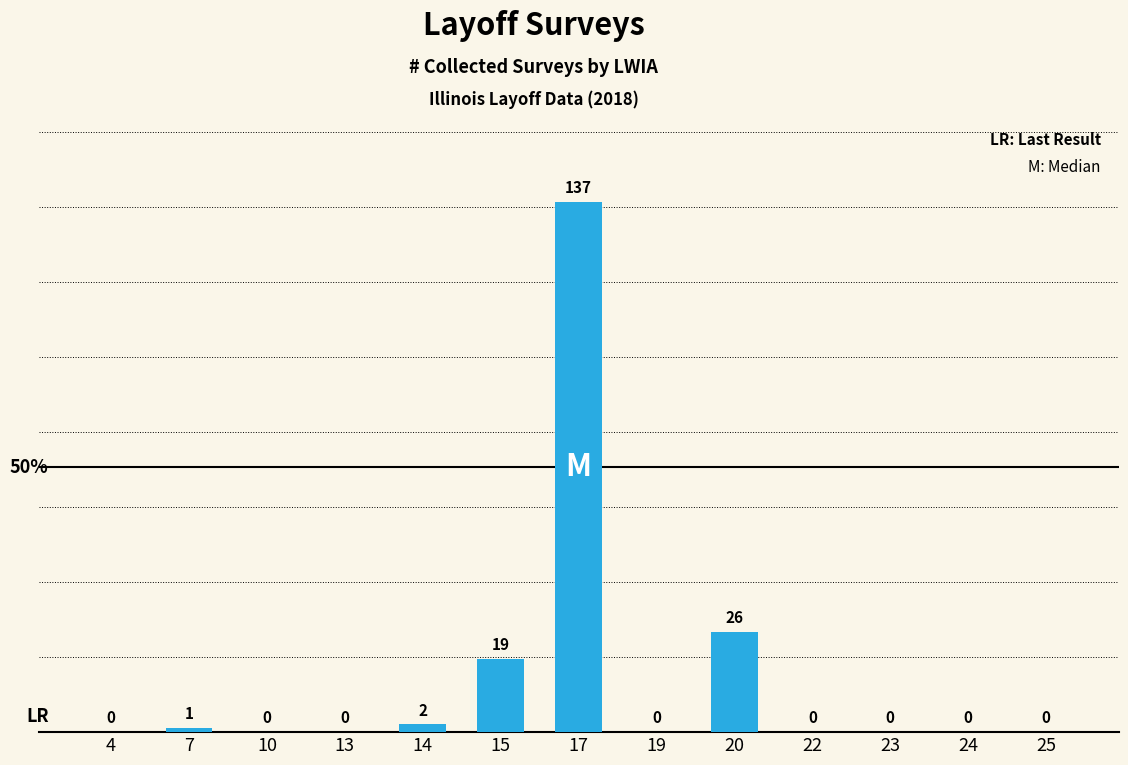

What is the maximum value shown in the chart?

137